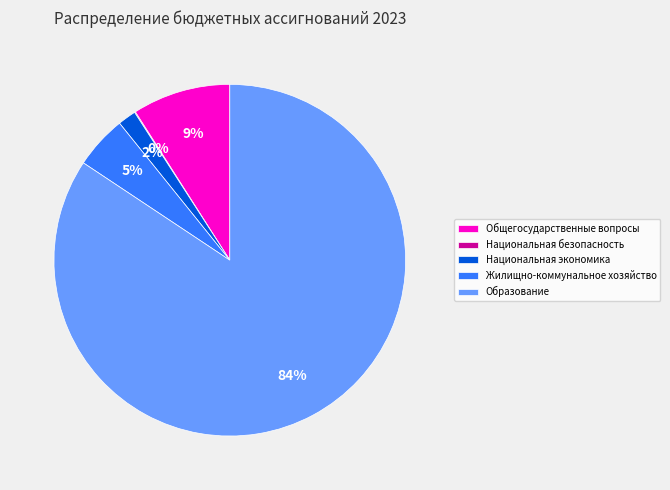

To the nearest percent, what percentage of the pie is Жилищно-коммунальное хозяйство?

5%